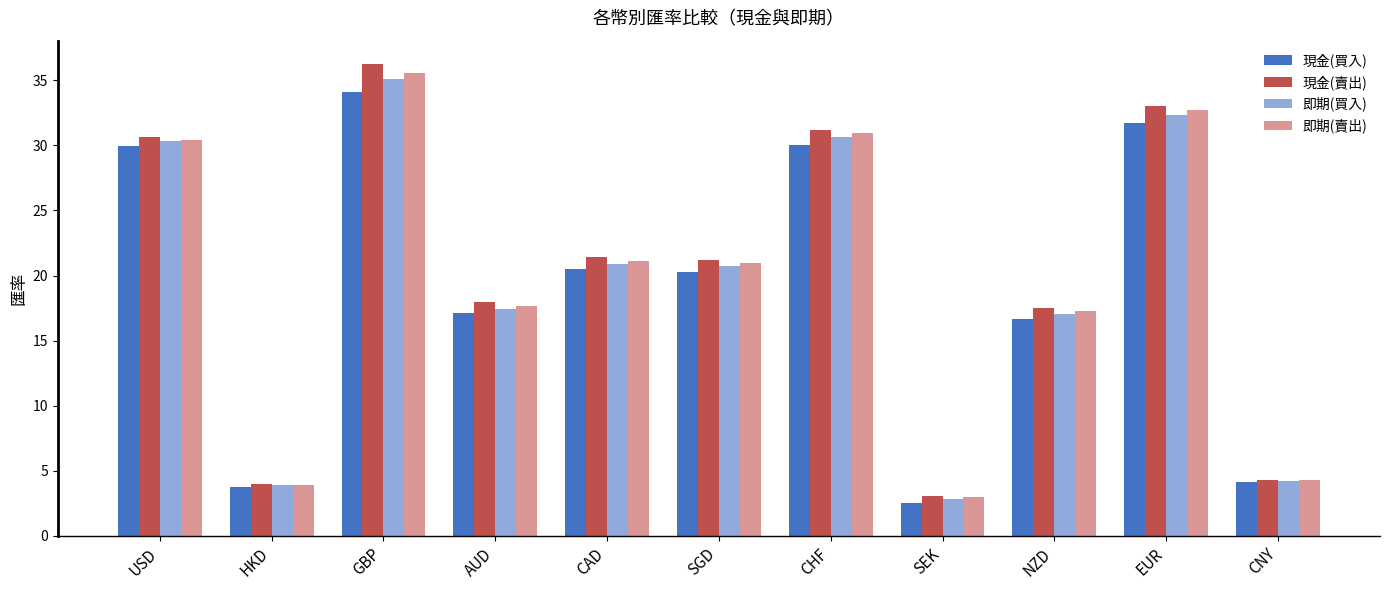

Which category has the highest value across all series?

GBP